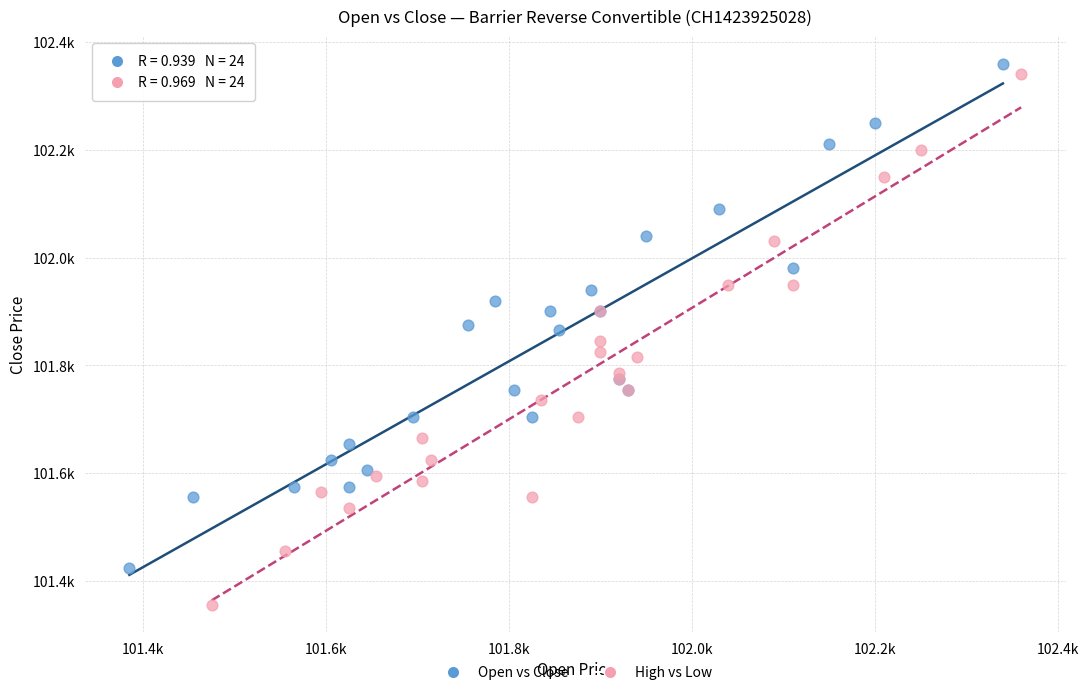

What are all the series names shown in the legend?

Open vs Close, High vs Low